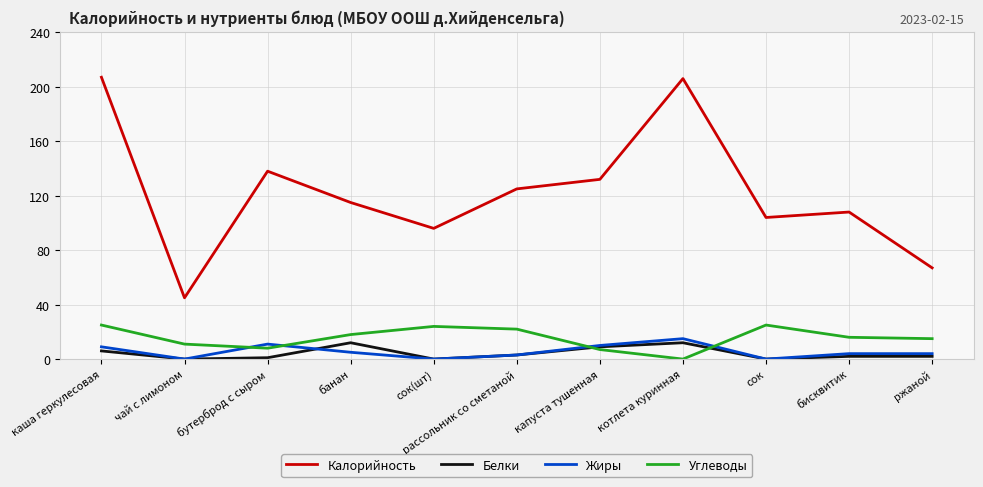

True or false: Калорийность has a value of 104 at сок.

True